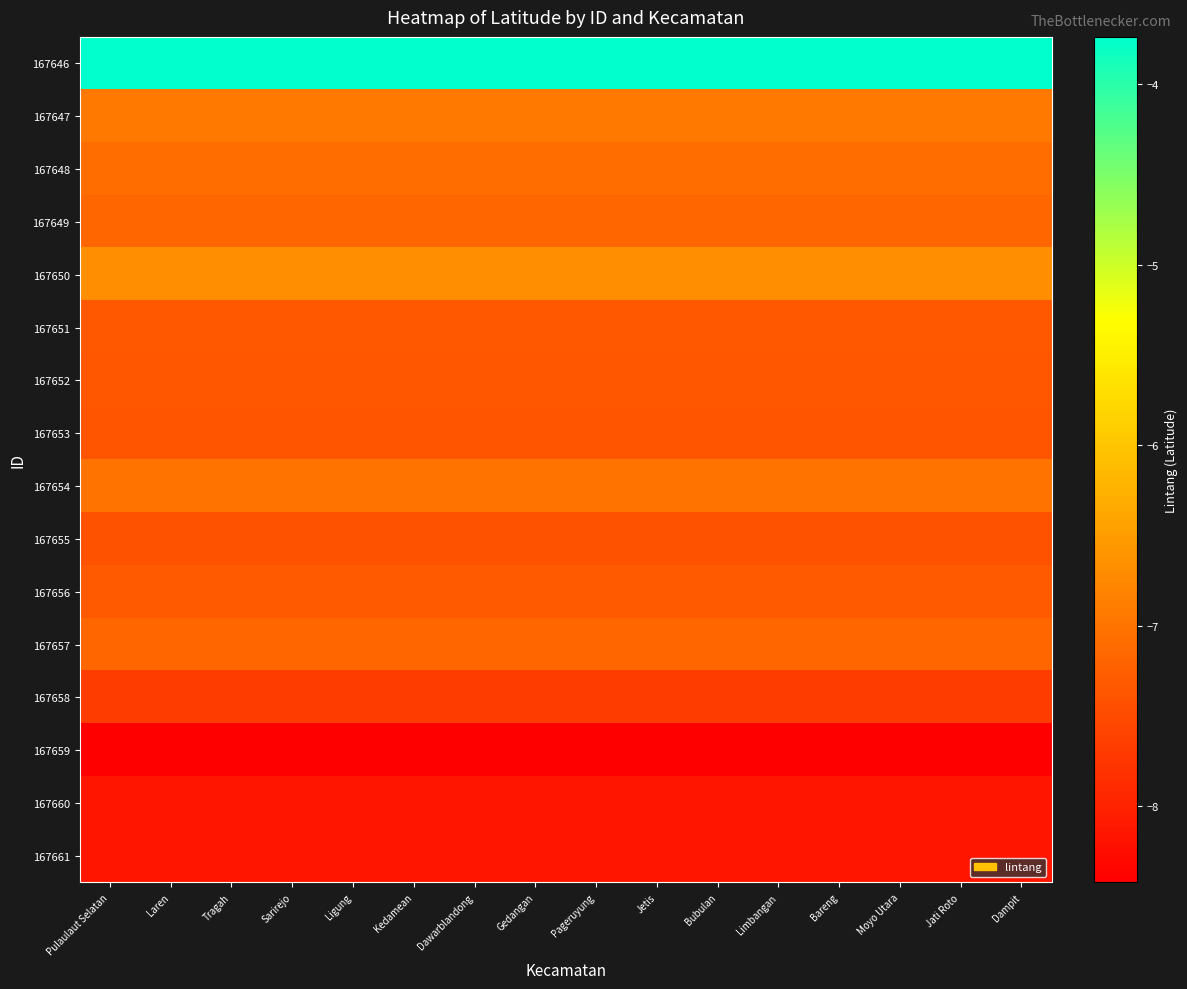

Rank the series at Pageruyung from lowest to highest value.

167659, 167661, 167660, 167658, 167655, 167653, 167652, 167651, 167656, 167649, 167657, 167648, 167654, 167647, 167650, 167646